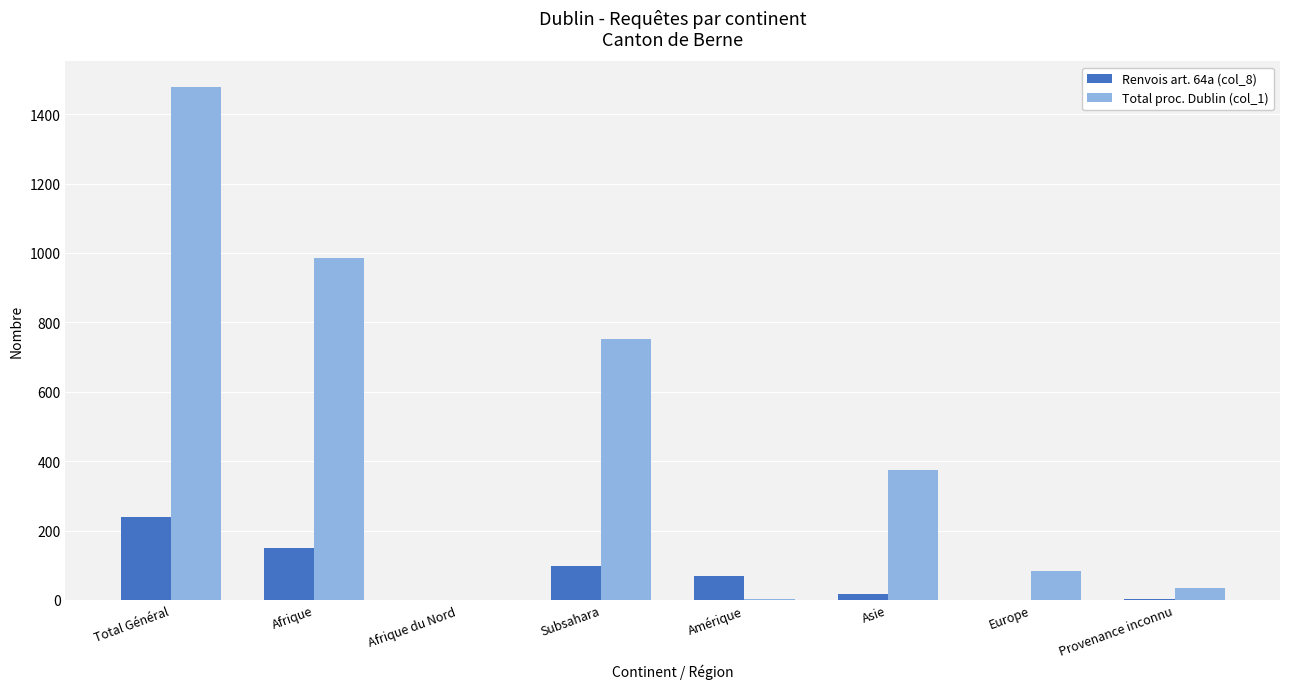

Which label corresponds to the largest value in the chart?

Total Général